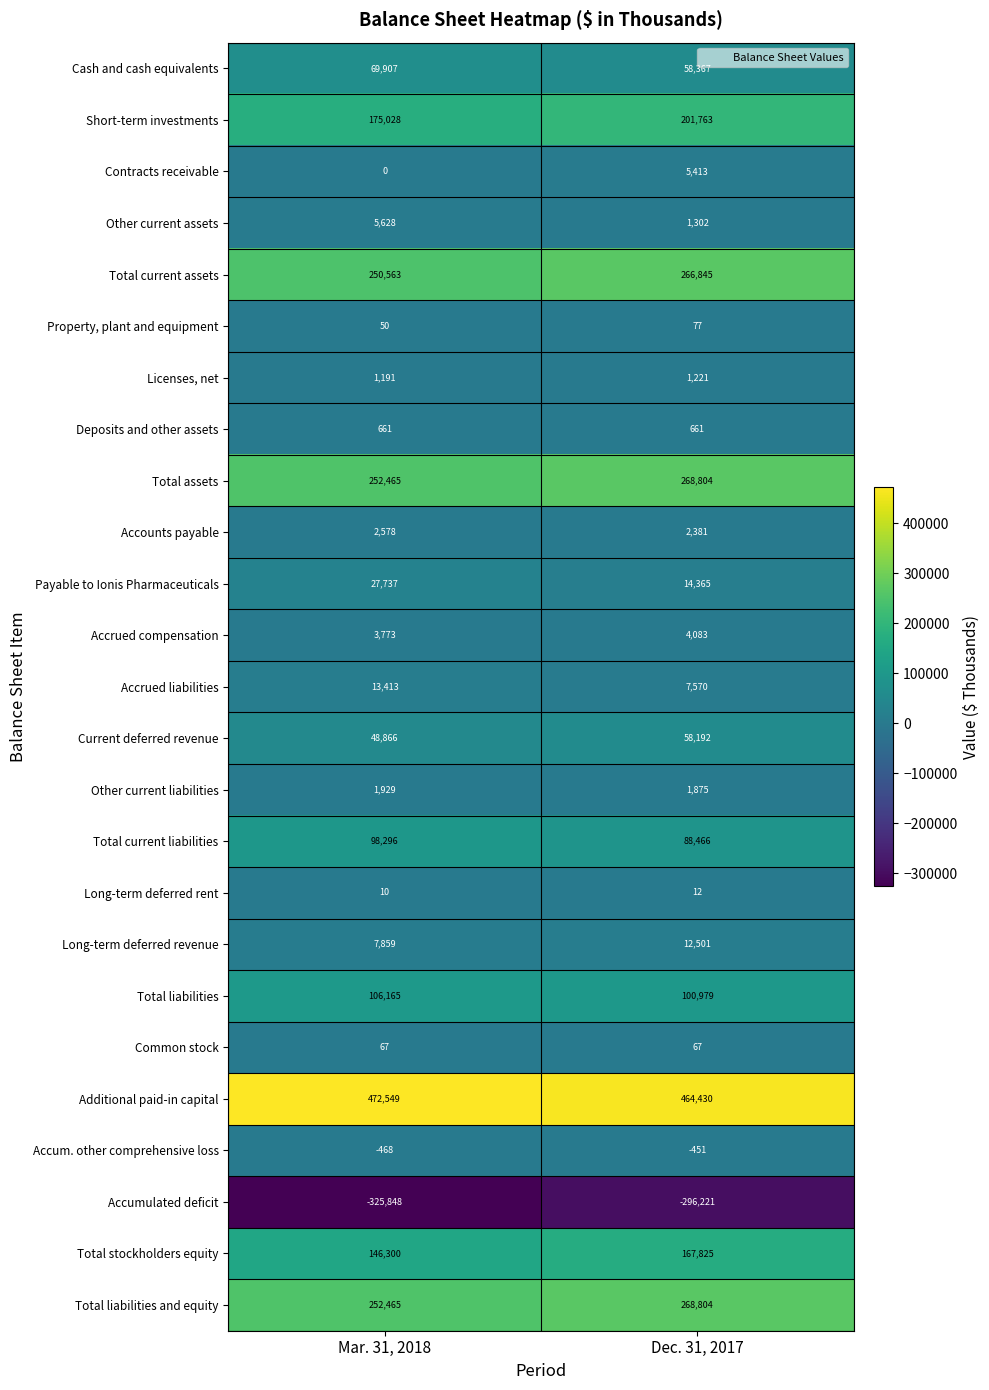

What is the difference between the maximum and minimum values in the Contracts receivable series?

5413